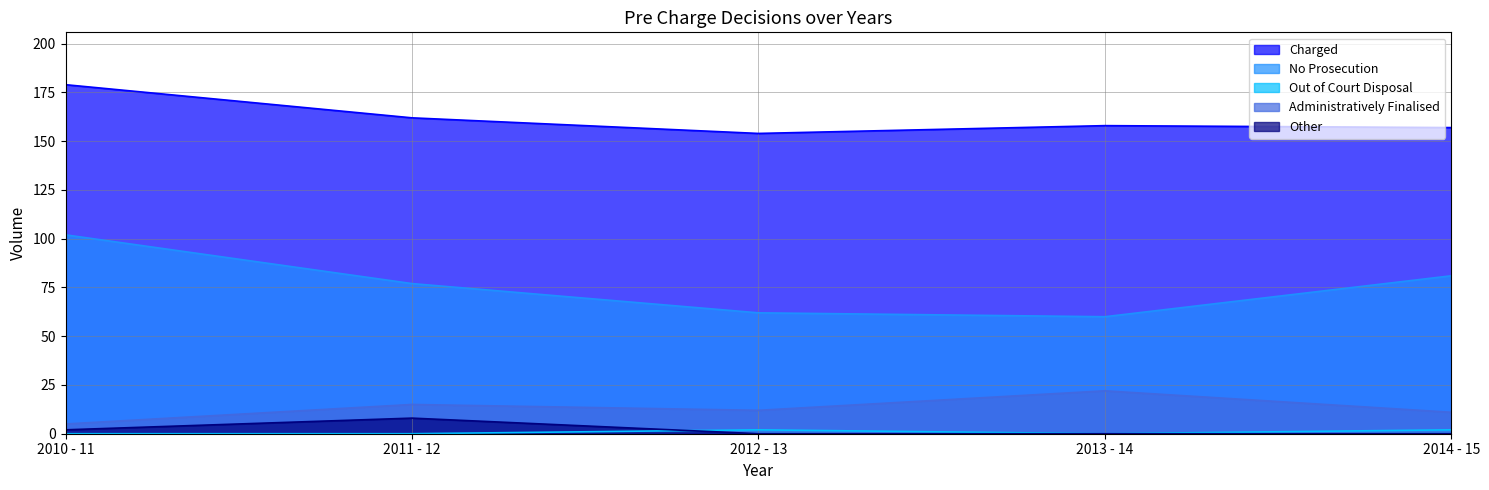

True or false: Out of Court Disposal has more than 1 interior local peaks.

False